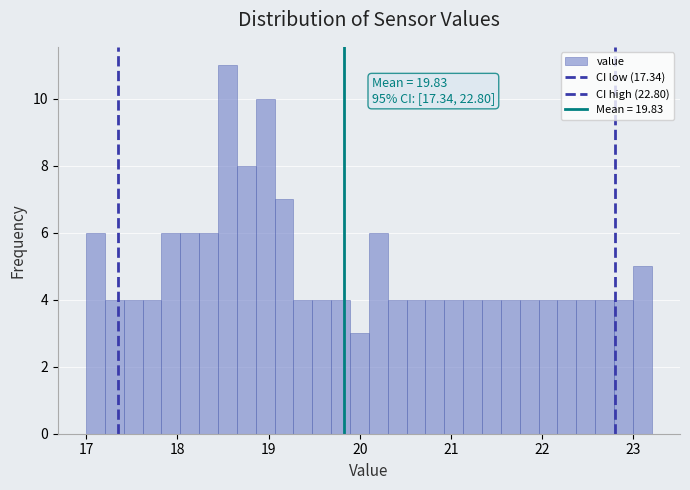

Read against the x-axis, roughly where is the centre of the tallest bar?

18.6